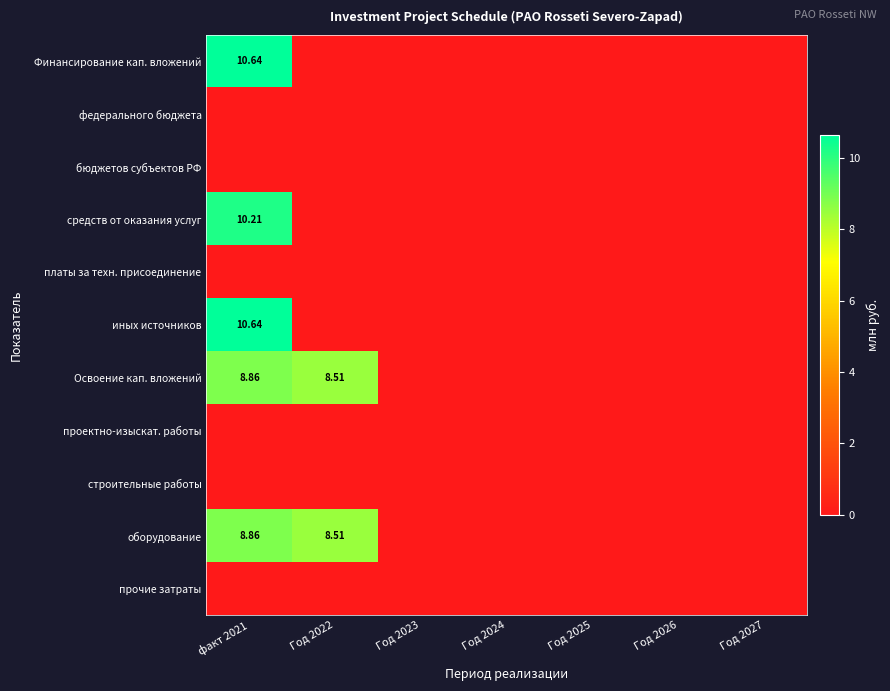

How many categories are shown in the chart?

7